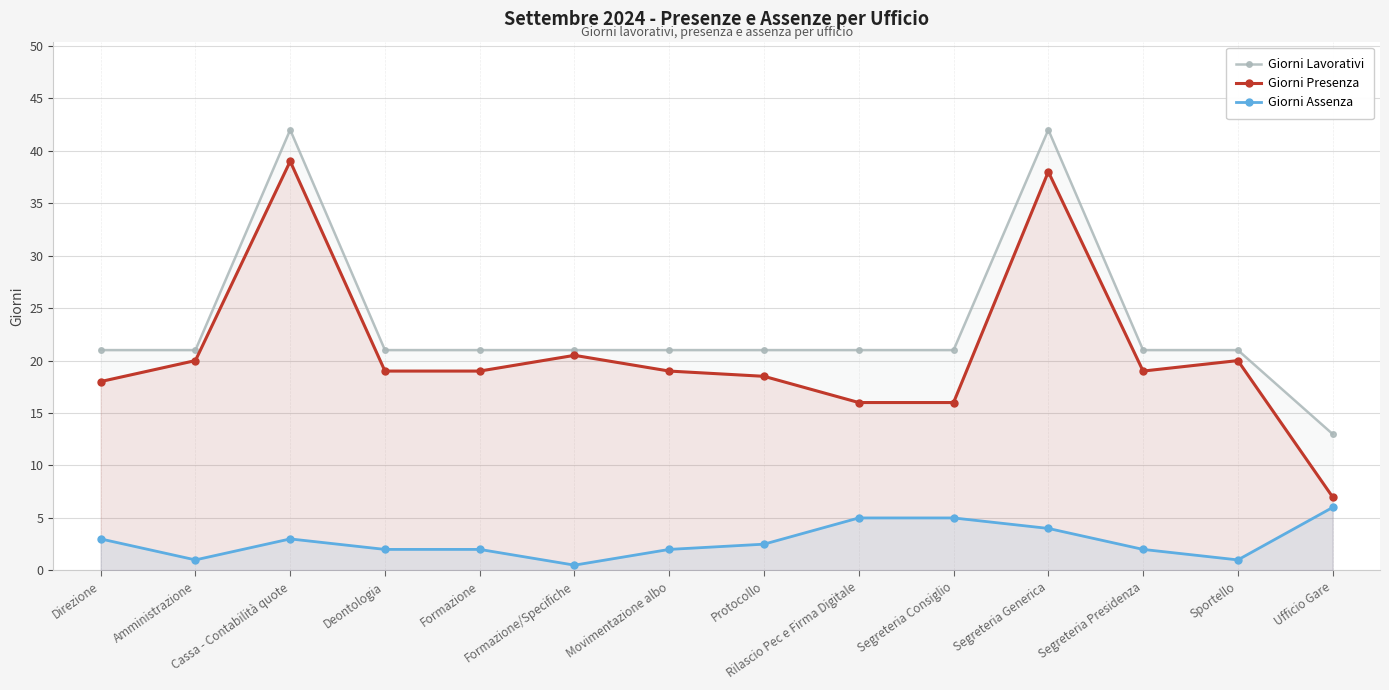

List the labels in order of Giorni Presenza value, smallest first.

Ufficio Gare, Rilascio Pec e Firma Digitale, Segreteria Consiglio, Direzione, Protocollo, Deontologia, Formazione, Movimentazione albo, Segreteria Presidenza, Amministrazione, Sportello, Formazione/Specifiche, Segreteria Generica, Cassa - Contabilità quote